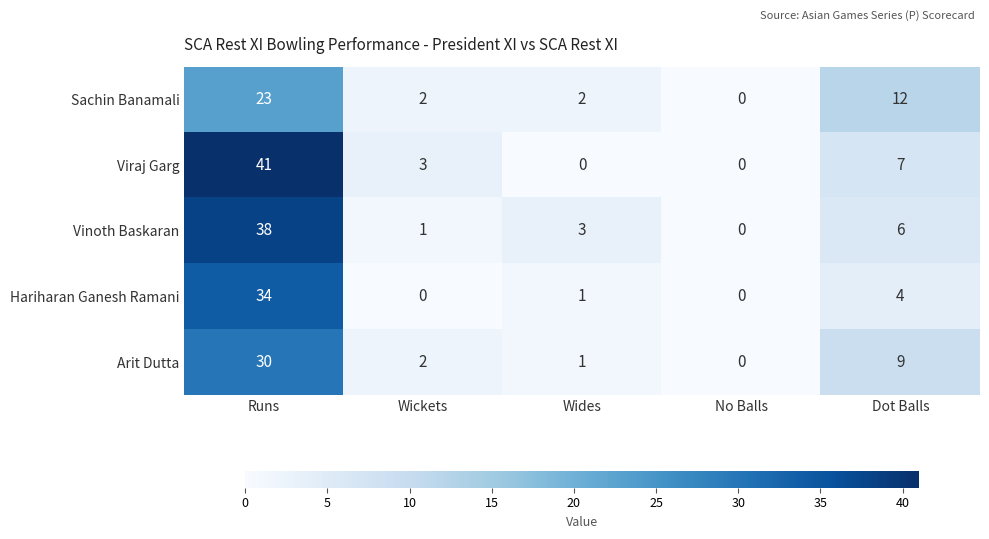

At which label is Hariharan Ganesh Ramani closest to 17?

Dot Balls